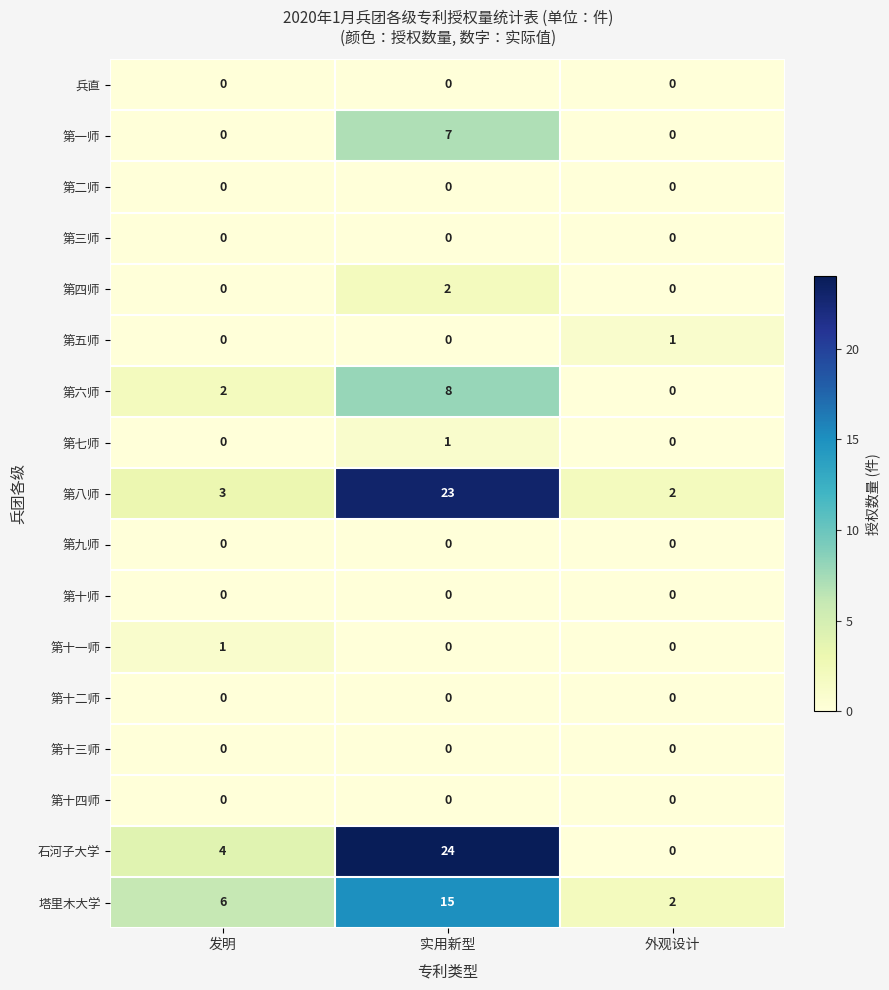

True or false: 第十一师 has a value of 2 at 发明.

False